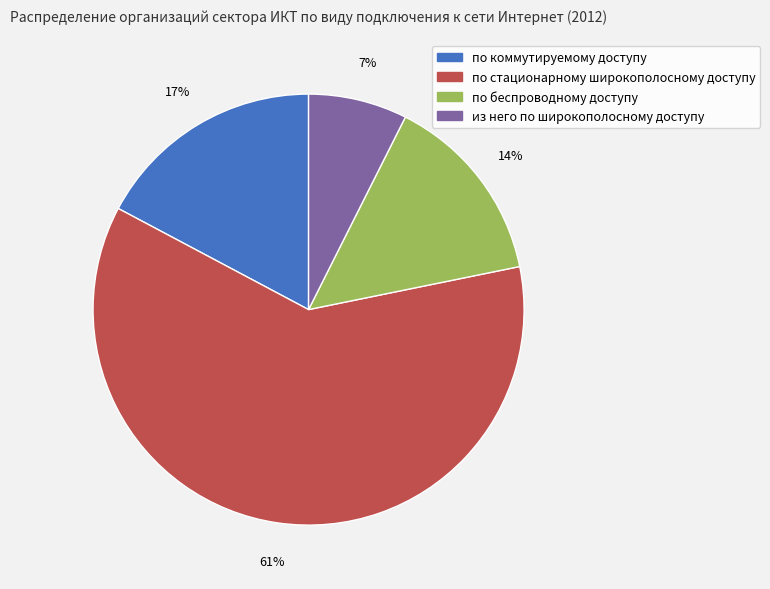

To the nearest percent, what is the difference between the по беспроводному доступу and из него по широкополосному доступу slice percentages?

7%